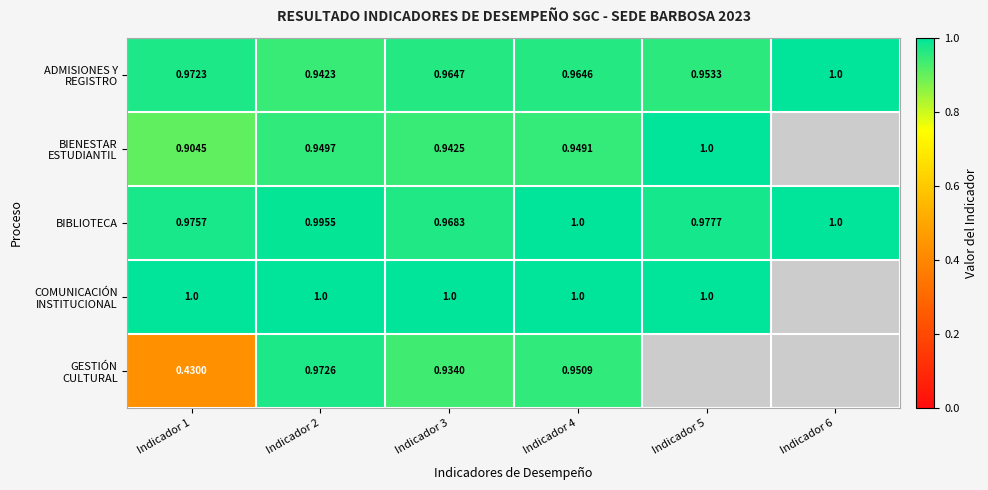

Count the number of categories in the chart.

6